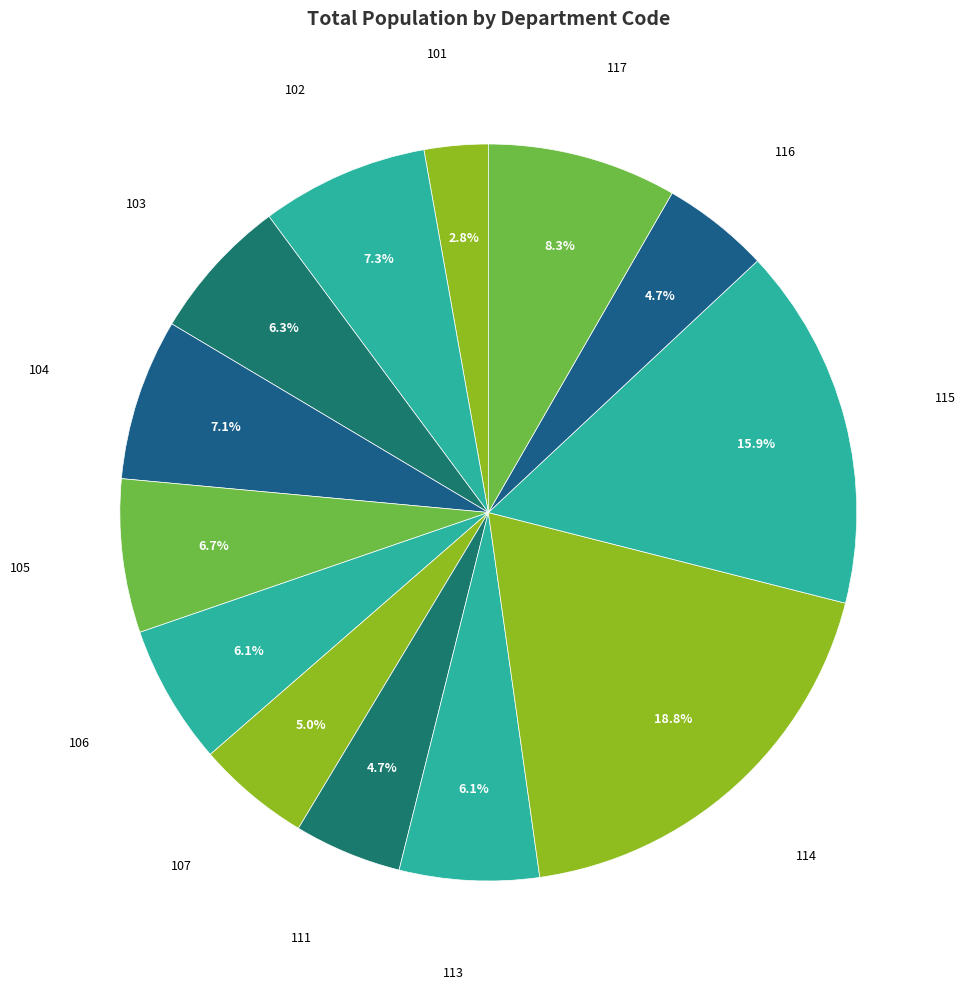

Count the number of slices in the pie.

13